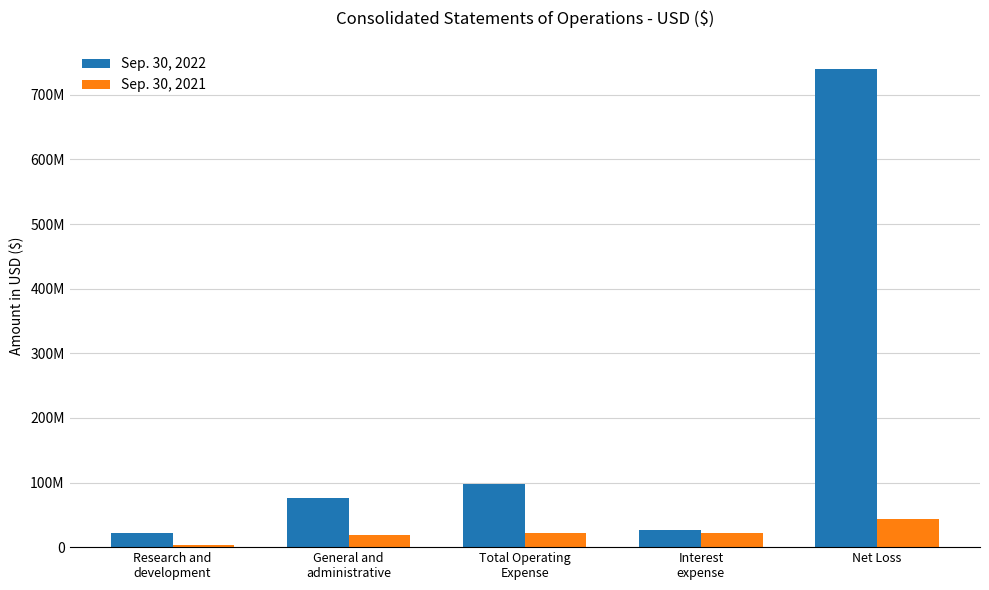

What are all the series names shown in the legend?

Sep. 30, 2022, Sep. 30, 2021